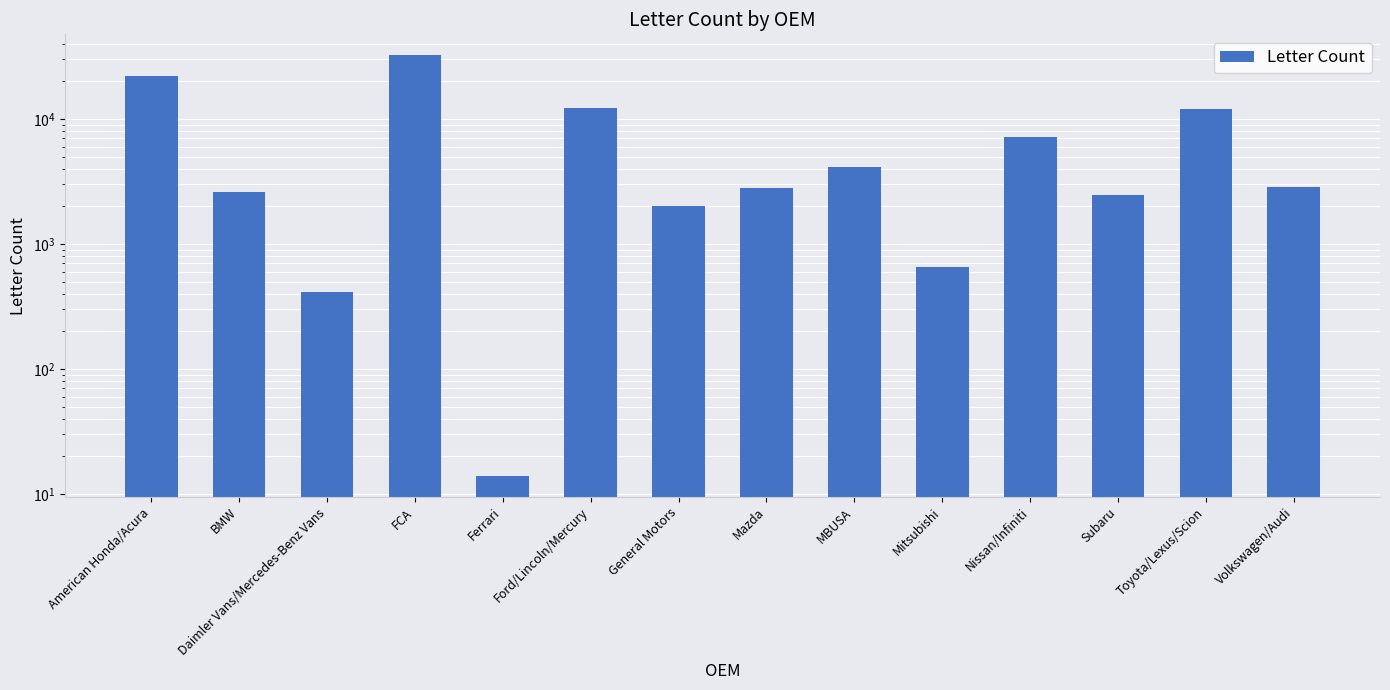

How many series are shown in this chart?

1